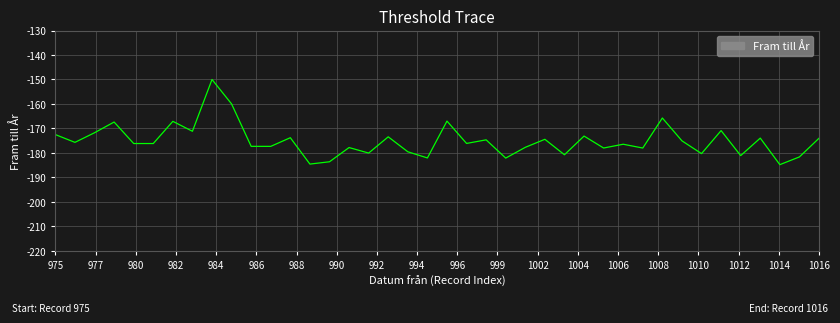

What is the smallest value displayed?

-184.8